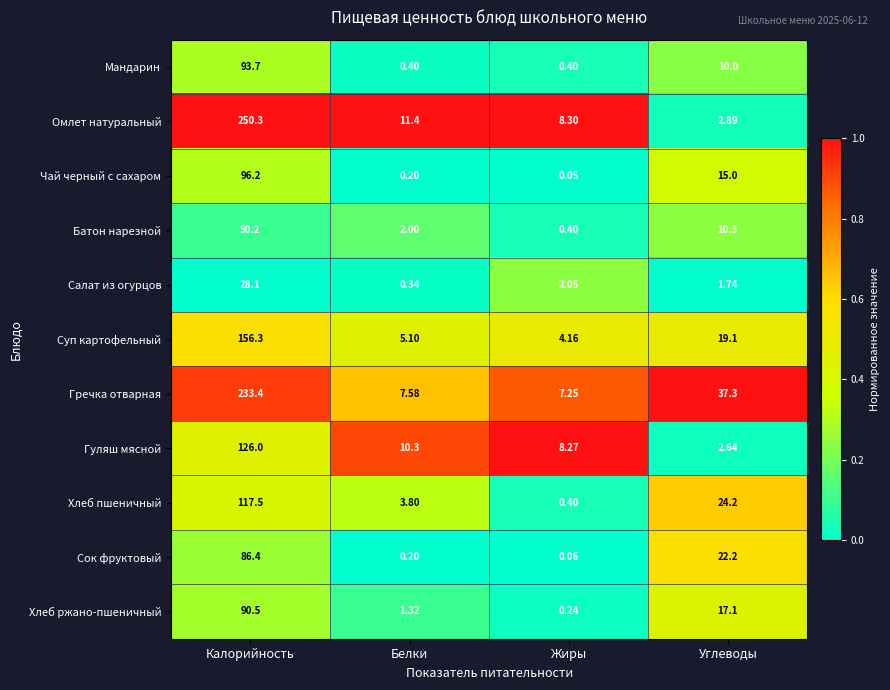

At which label does Батон нарезной first exceed 10?

Калорийность